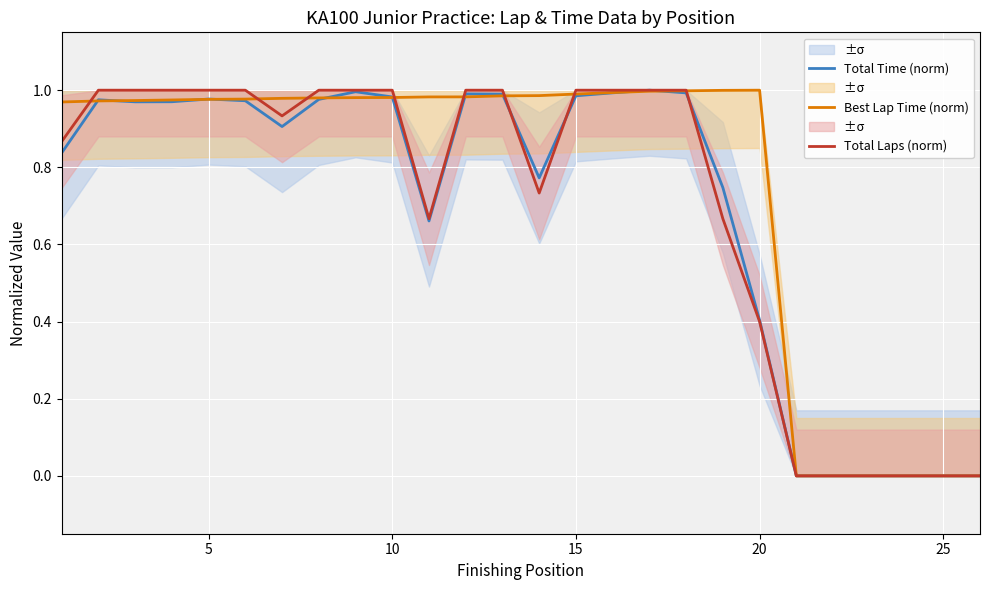

The value of Best Lap Time (norm) at 15 is 0.4. True or false?

False